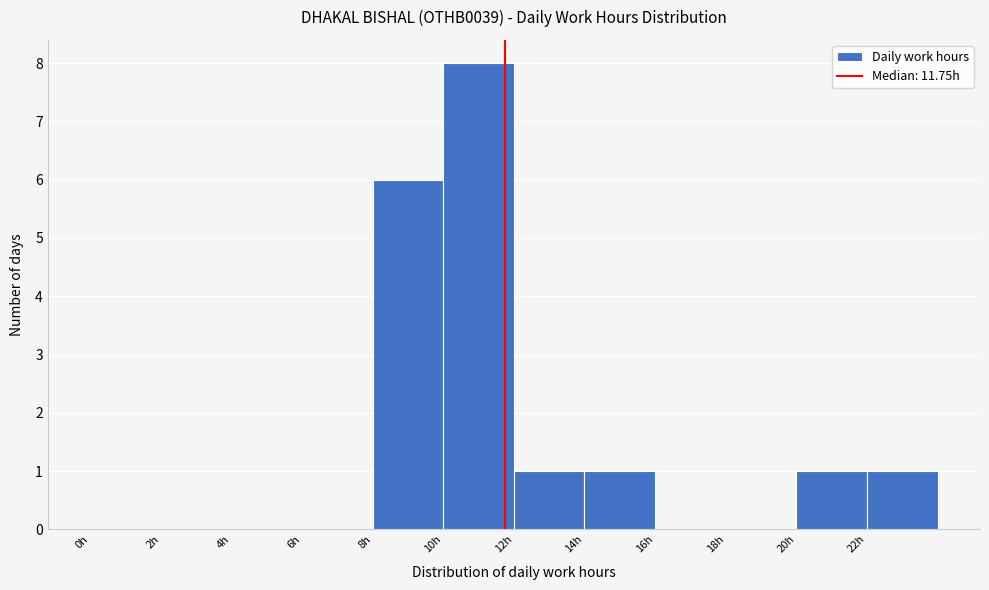

Reading left to right, transcribe this chart: for each bar, give the range it covers on the x-axis and its height. The values are not printed on the chart, so give them approximately, as read against the axis.

0 to 2: 0
2 to 4: 0
4 to 6: 0
6 to 8: 0
8 to 10: 6
10 to 12: 8
12 to 14: 1
14 to 16: 1
16 to 18: 0
18 to 20: 0
20 to 22: 1
22 to 24: 1